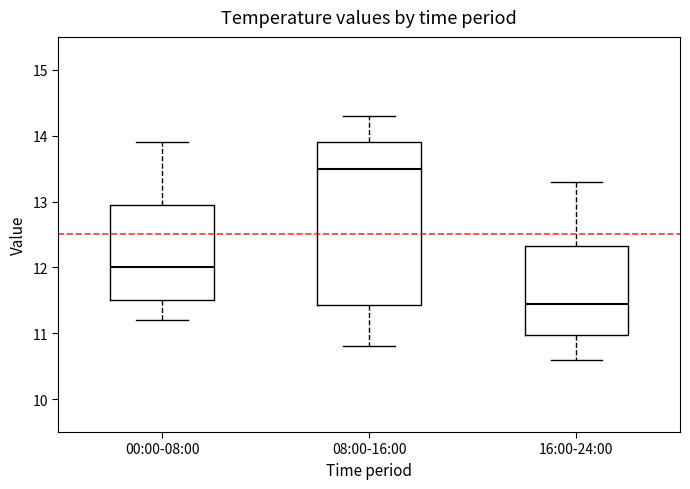

Reading left to right, read every box against the y-axis: the position of its median line, the range the box covers, and the ends of its whiskers. The values are not printed on the chart, so give them approximately, as read against the axis.

00:00-08:00: median 12.0, box 11.5 to 13.0, whiskers 11.2 to 13.9
08:00-16:00: median 13.5, box 11.4 to 13.9, whiskers 10.8 to 14.3
16:00-24:00: median 11.5, box 11.0 to 12.3, whiskers 10.6 to 13.3